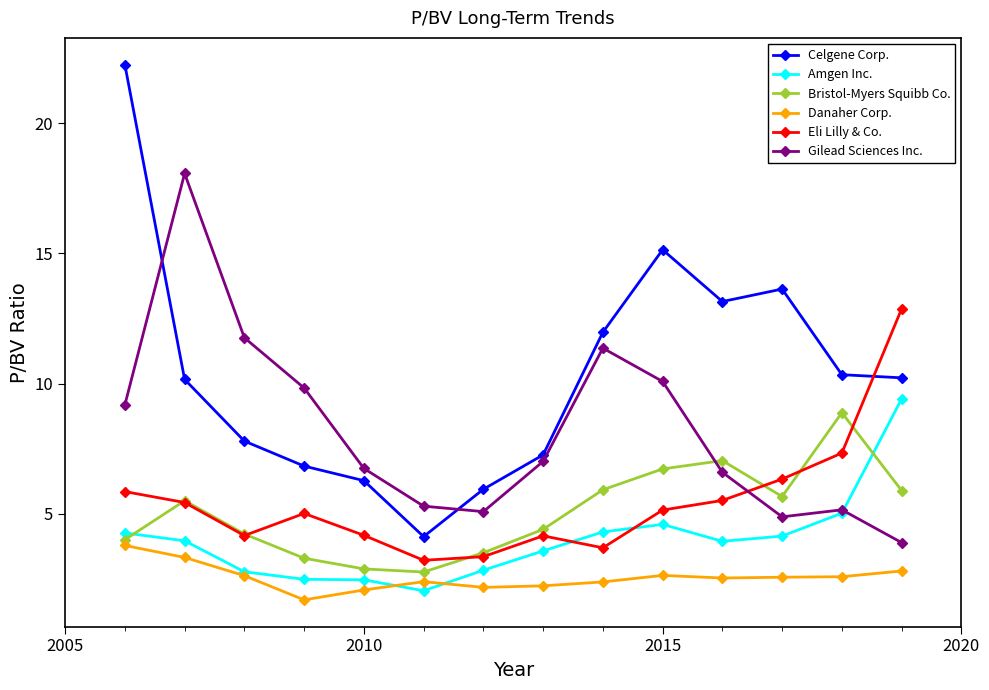

At how many categories does at least one series exceed 8?

10